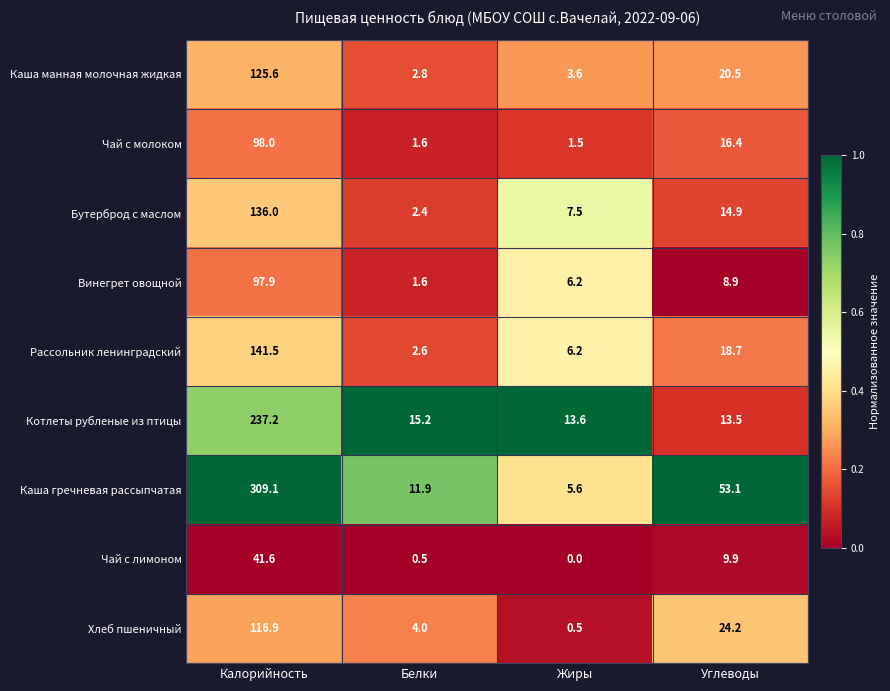

Where is Винегрет овощной nearest to the value 49?

Углеводы